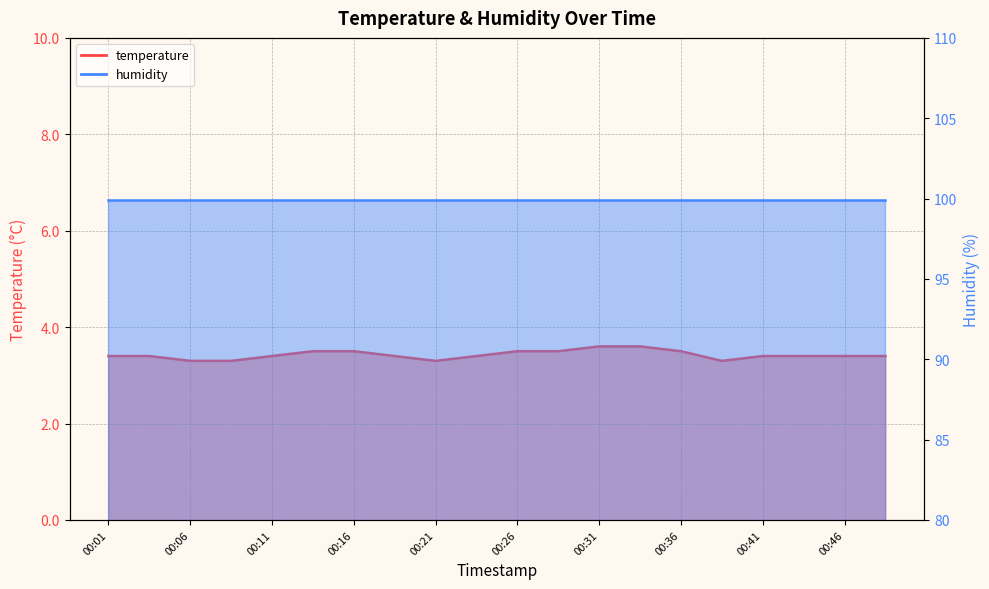

What is the change in value from 00:33 to 00:48?

-0.2